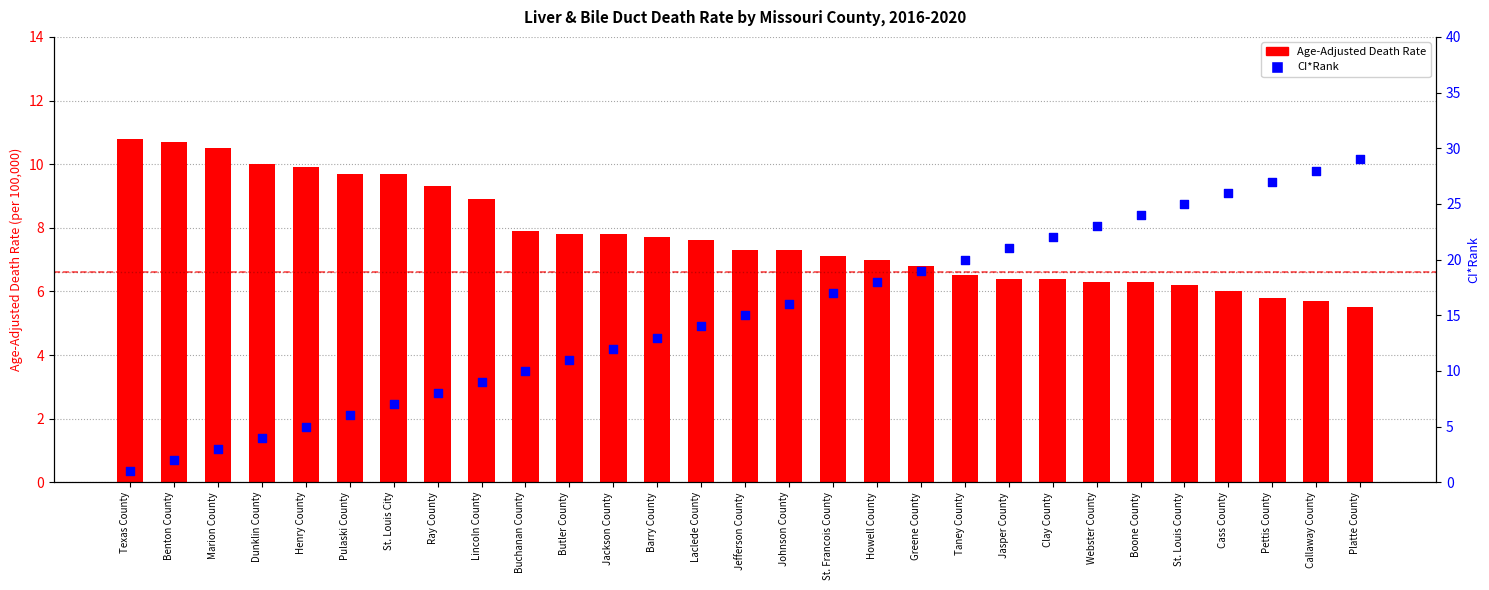

Which series contains the highest Y value?

CI*Rank